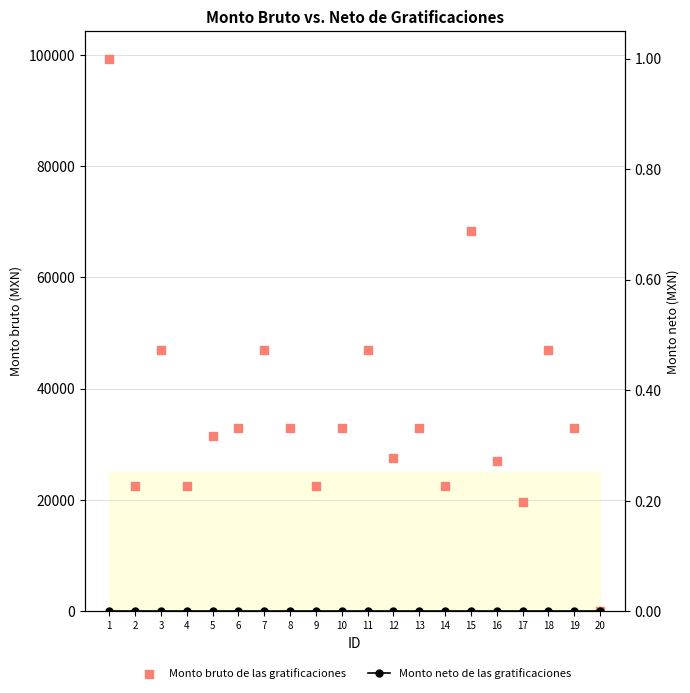

Which series reaches the maximum Y coordinate?

Monto bruto de las gratificaciones